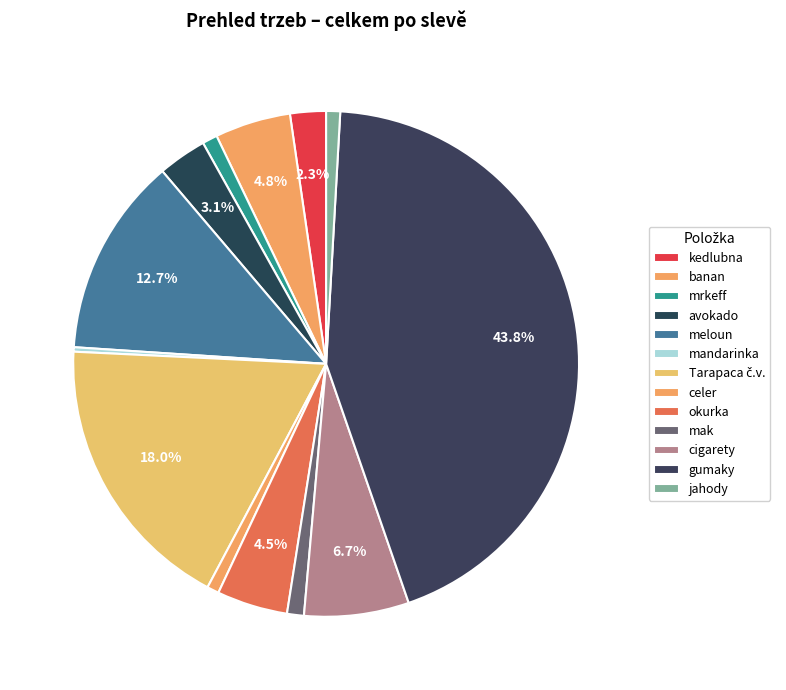

Which category has the biggest portion of the pie?

gumaky